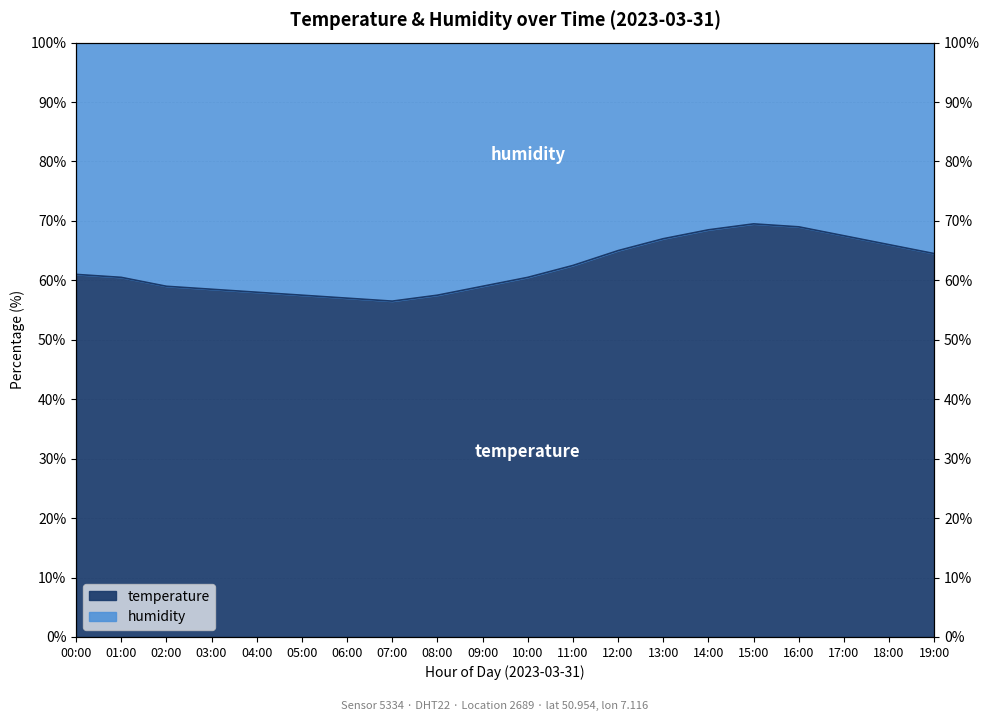

What is the value of the 20th point from the left?

64.5